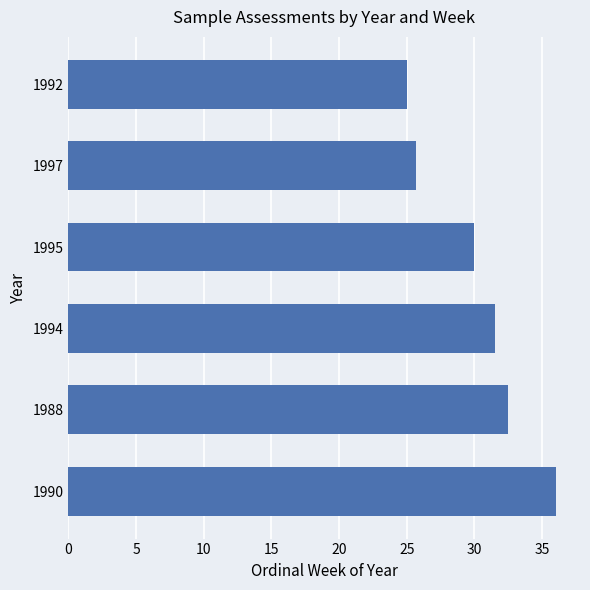

How many values are below 31?

3